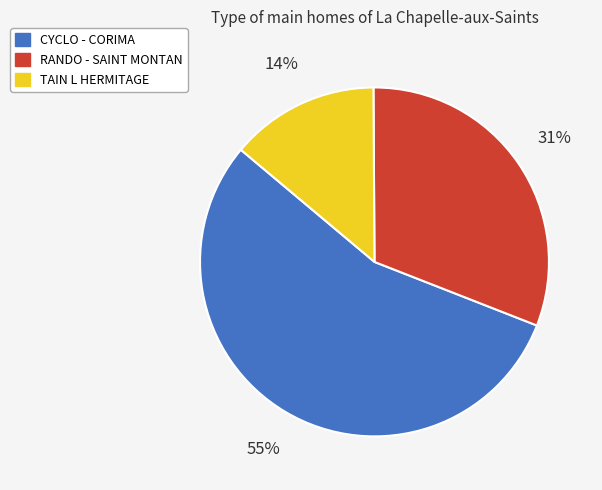

Is the sum of RANDO - SAINT MONTAN and CYCLO - CORIMA greater than half?

Yes